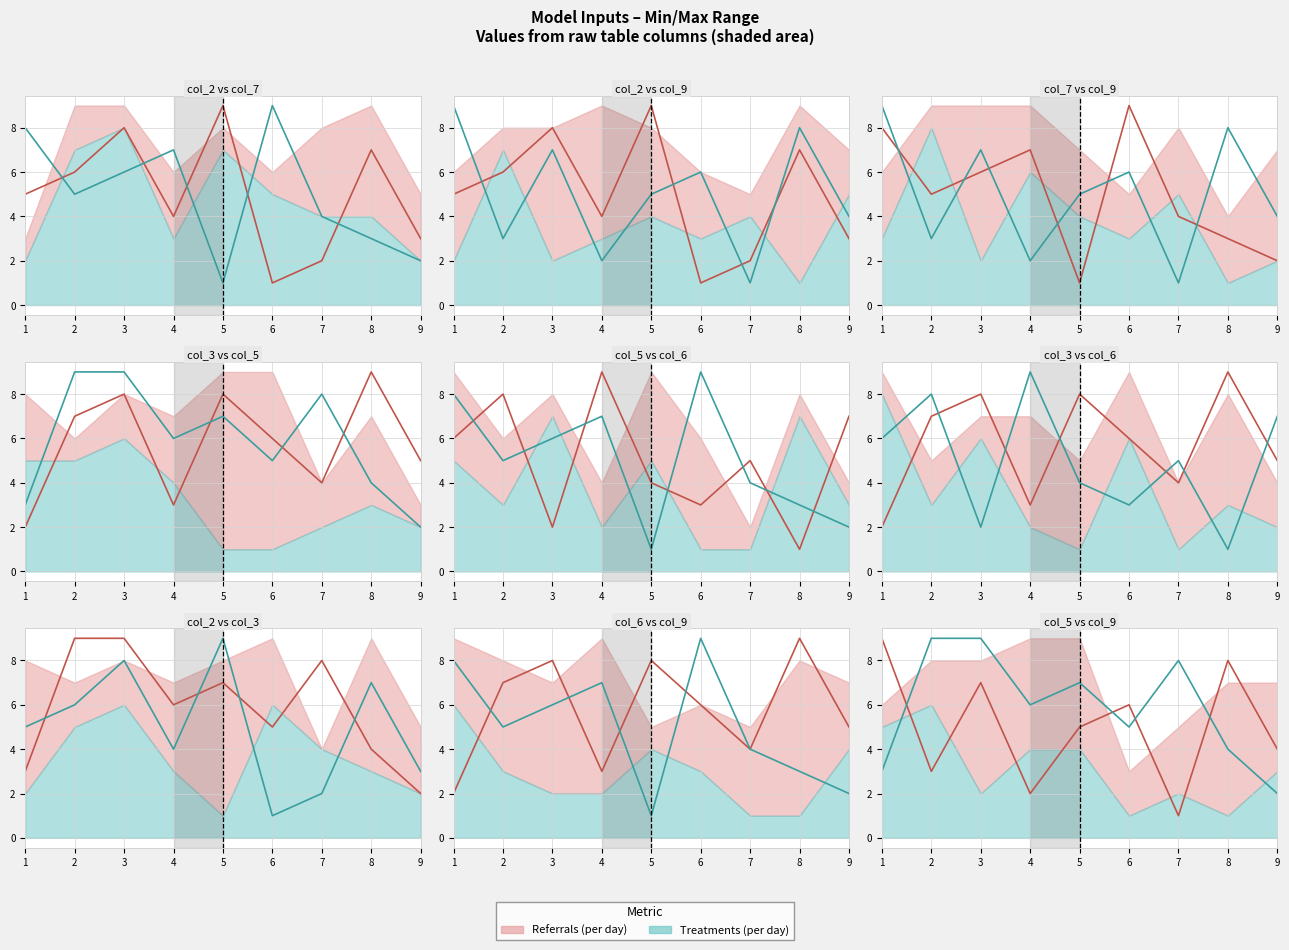

What is the minimum value shown in the chart?

1